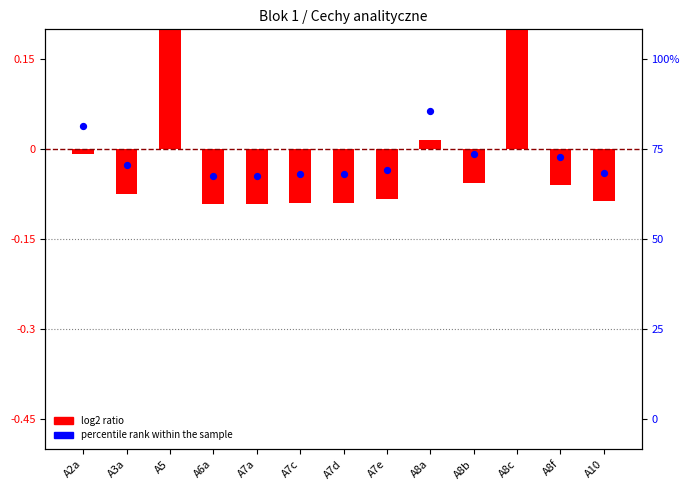

What are all the series names shown in the legend?

log2 ratio, percentile rank within the sample